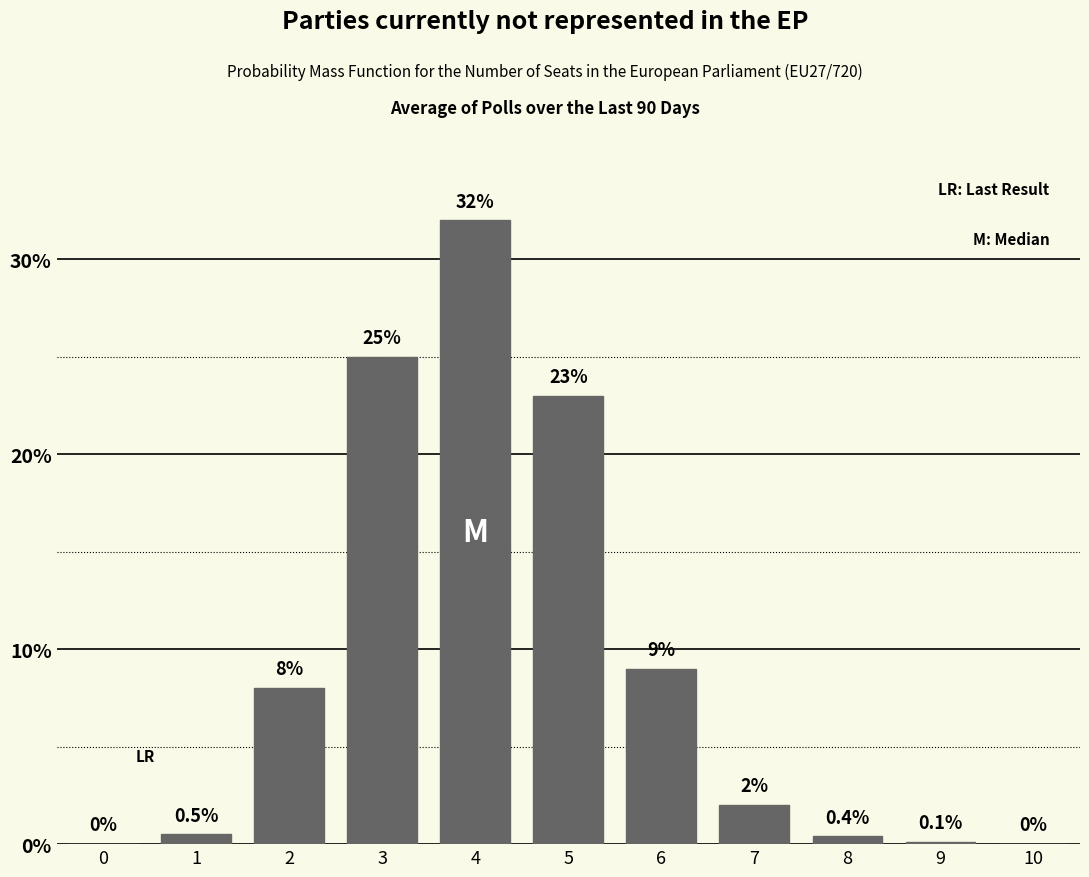

Reading left to right, what are all the values shown in this chart?

0=0.0	1=0.5	2=8.0	3=25.0	4=32.0	5=23.0	6=9.0	7=2.0	8=0.4	9=0.1	10=0.0